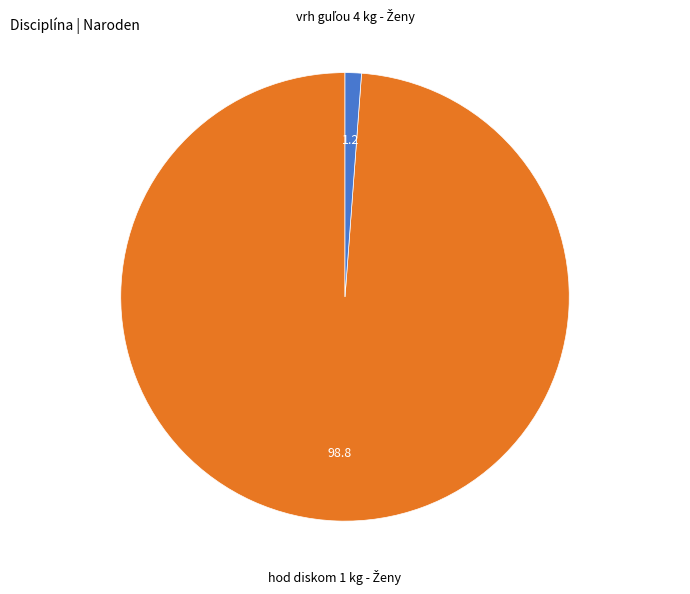

Does any single category account for the majority?

Yes